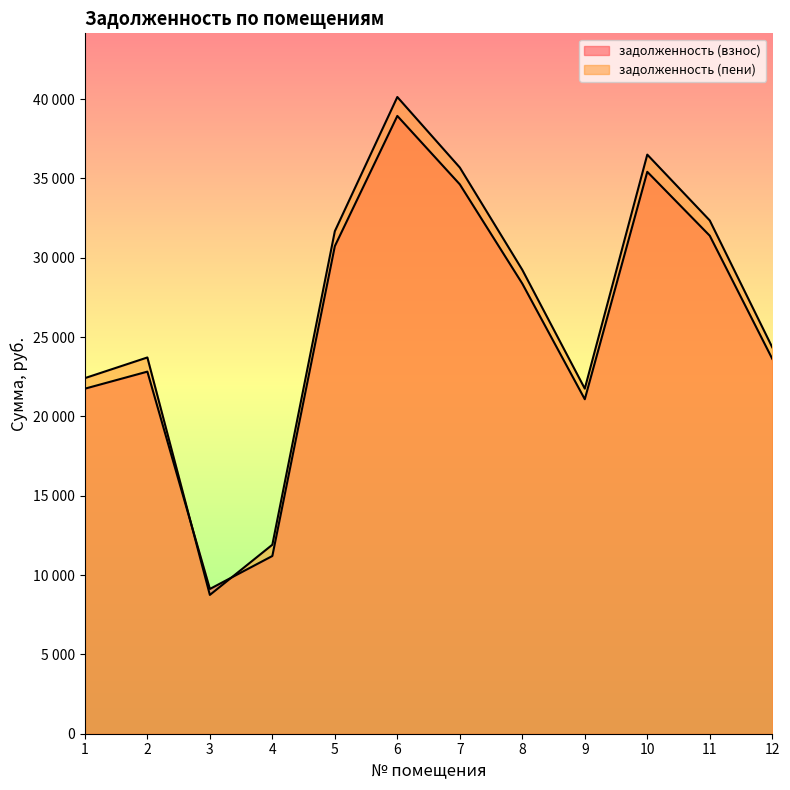

True or false: задолженность (пени) has a value of 10243.7 at 2.

False